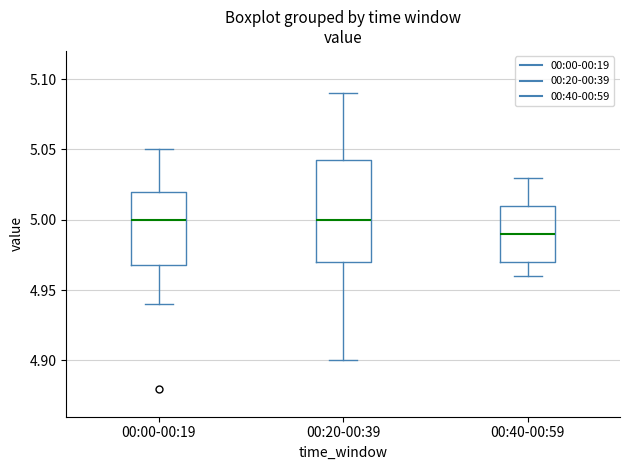

Where does the upper whisker of the box for 00:00-00:19 end on the y-axis? The values are not printed on the chart, so give them approximately, as read against the axis.

5.050